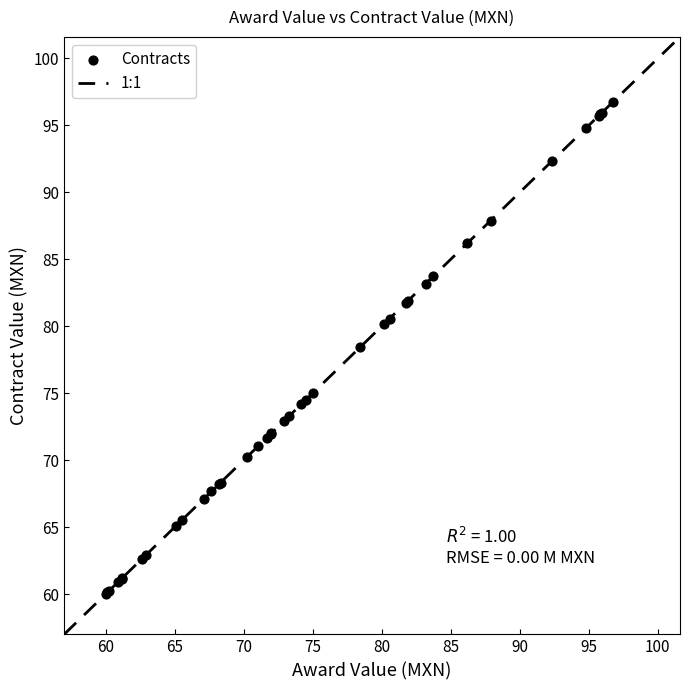

What Y value in the scatter plot is closest to 78?

78.5